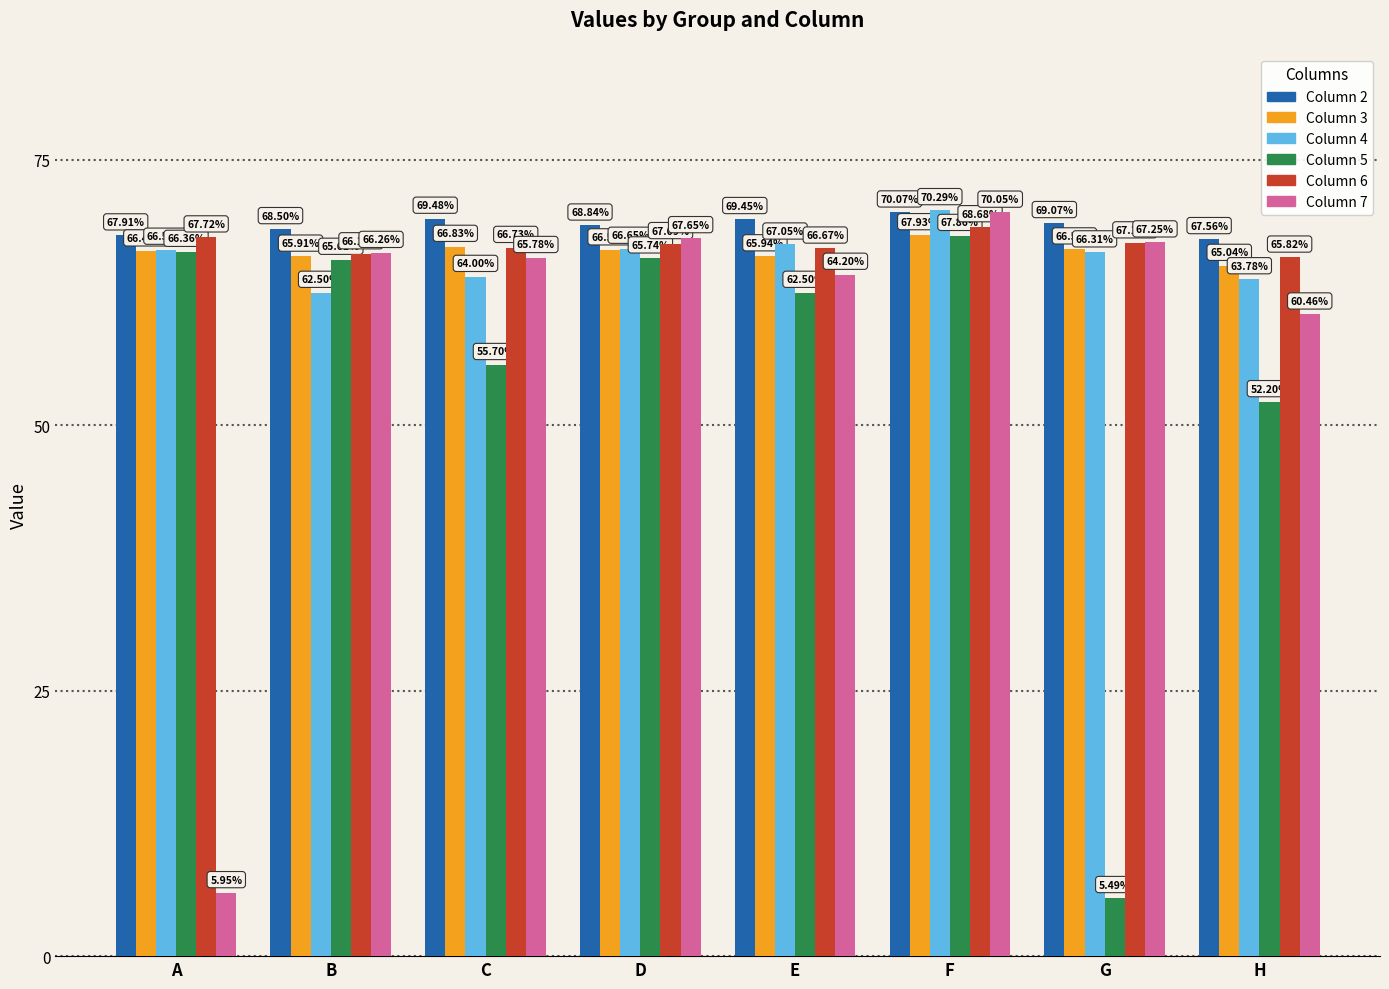

Are the bars grouped side by side (vs. stacked)?

Yes